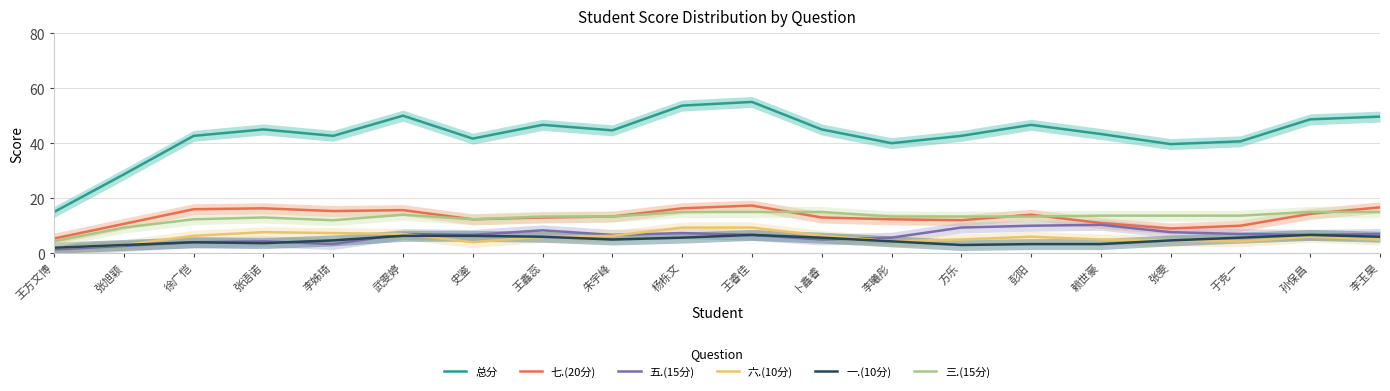

Which has a higher value, 彭阳 or 张雯?

彭阳